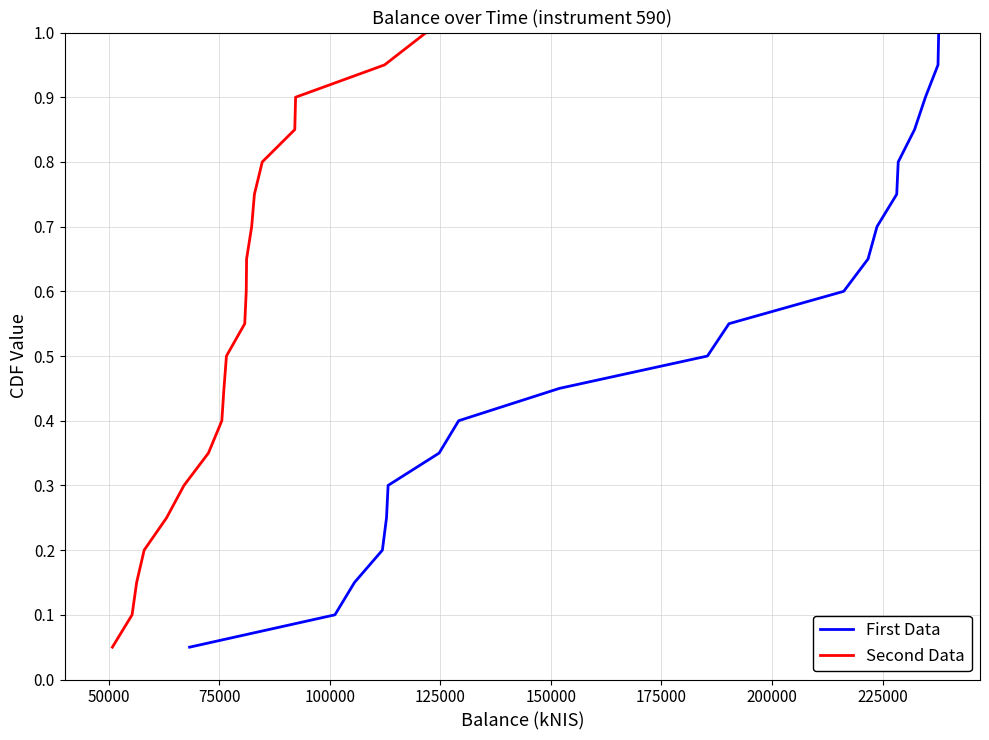

What is the sum of all First Data values?

10.5